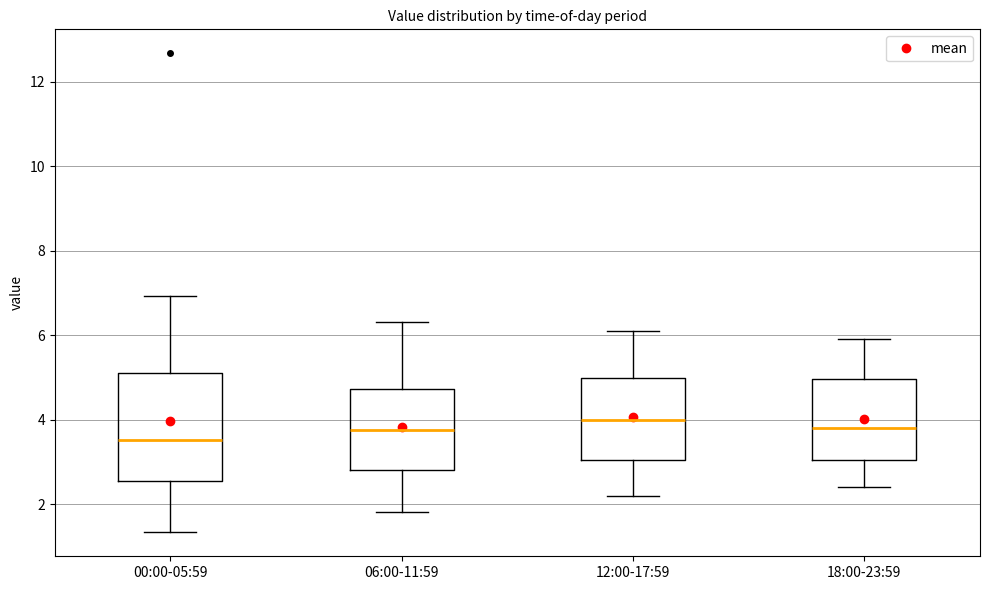

Reading left to right, transcribe this box plot: for each box, give where its median line is, the range the box spans, and where its two whiskers end, as read against the y-axis. The values are not printed on the chart, so give them approximately, as read against the axis.

00:00-05:59: median 3.6, box 2.6 to 5.2, whiskers 1.4 to 7.0
06:00-11:59: median 3.8, box 2.8 to 4.8, whiskers 1.8 to 6.4
12:00-17:59: median 4.0, box 3.0 to 5.0, whiskers 2.2 to 6.2
18:00-23:59: median 3.8, box 3.0 to 5.0, whiskers 2.4 to 6.0